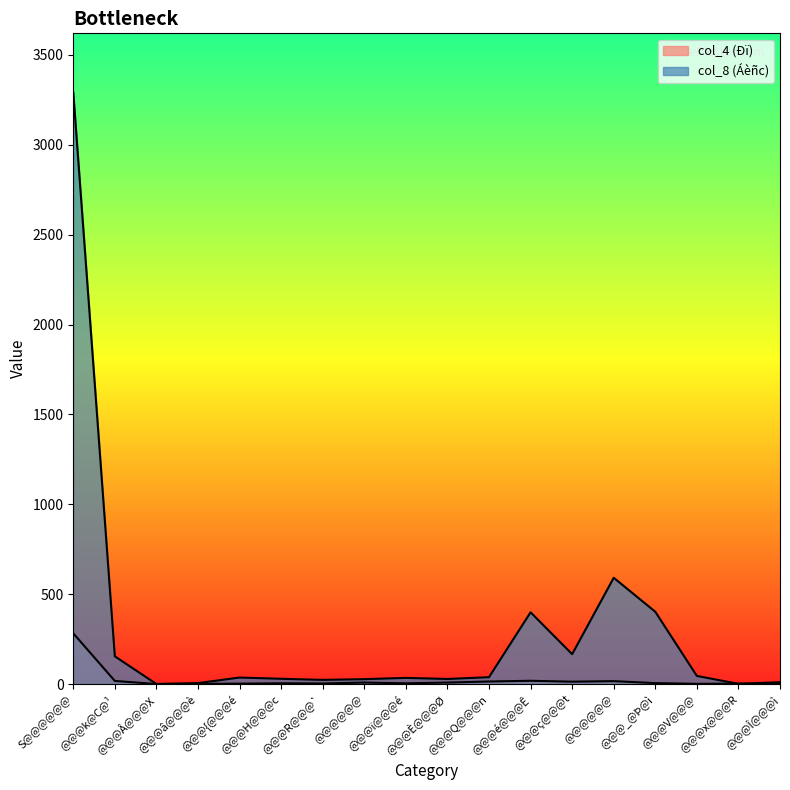

Reading left to right, what are all the values shown in this chart?

col_4 (Ðï): S@@@@@@=282	@@@k@C@¹=17	@@@Â@@@X=0	@@@â@@@è=1	@@@{@@@é=2	@@@H@@@c=4	@@@R@@@`=3	@@@@@@=8	@@@ï@@@é=4	@@@È@@@Ø=8	@@@Q@@@n=14	@@@é@@@Ê=18	@@@ç@@@t=13	@@@@@@=16	@@@_@Þ@ì=5	@@@V@@@=1	@@@x@@@R=2	@@@Î@@@ì=2
col_8 (Áèñc): S@@@@@@=3291	@@@k@C@¹=154	@@@Â@@@X=0	@@@â@@@è=5	@@@{@@@é=36	@@@H@@@c=29	@@@R@@@`=23	@@@@@@=27	@@@ï@@@é=34	@@@È@@@Ø=28	@@@Q@@@n=38	@@@é@@@Ê=399	@@@ç@@@t=166	@@@@@@=591	@@@_@Þ@ì=402	@@@V@@@=45	@@@x@@@R=1	@@@Î@@@ì=10